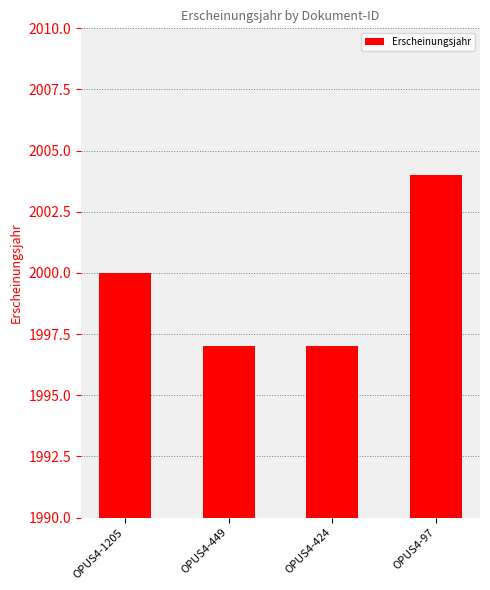

Are the bars grouped side by side (vs. stacked)?

No